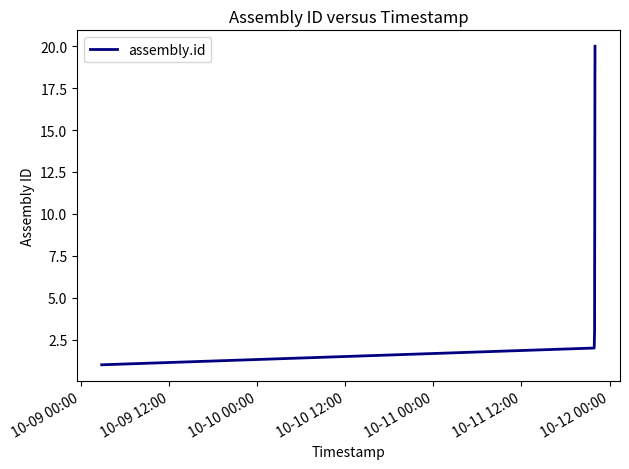

What is the maximum value shown in the chart?

20